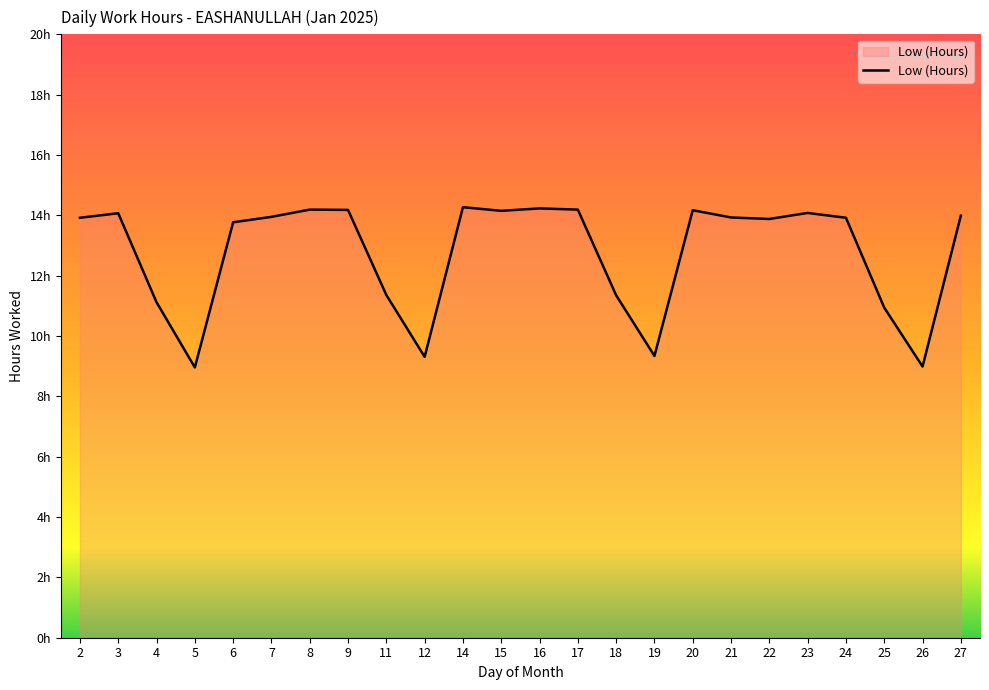

Does the chart display data point markers on the line(s)?

No